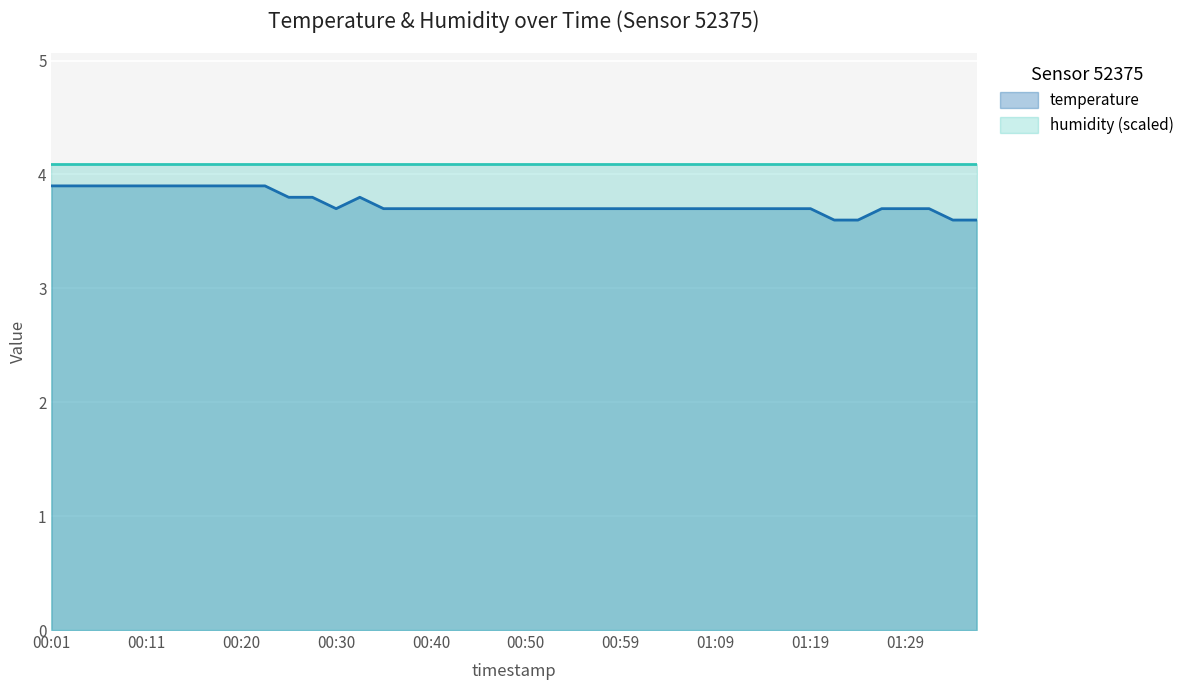

The value at 01:04 is 2.4. True or false?

False